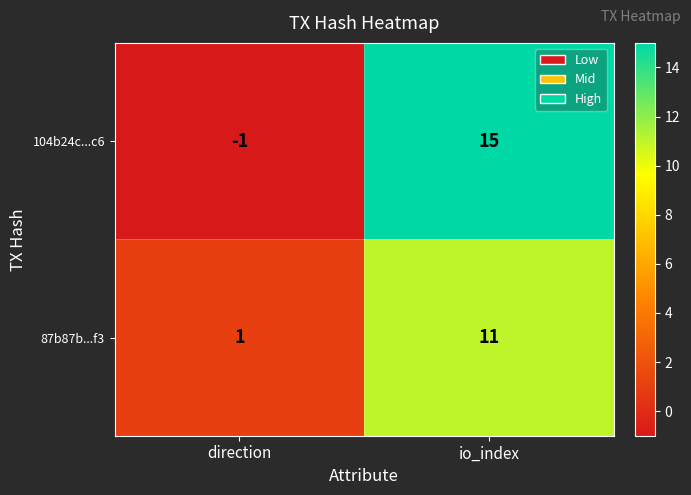

What is the highest value of the 87b87b...f3 series?

11